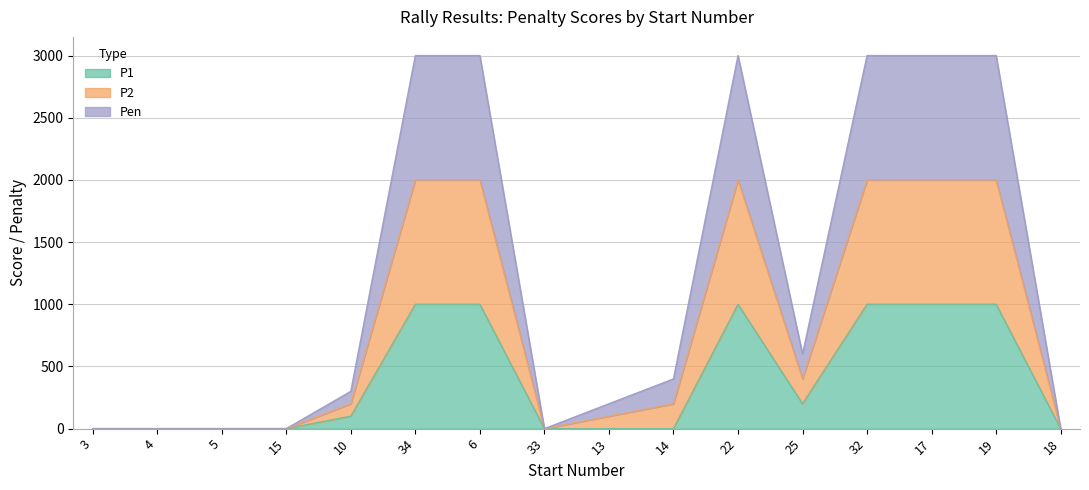

Does the chart have visible grid lines?

Yes